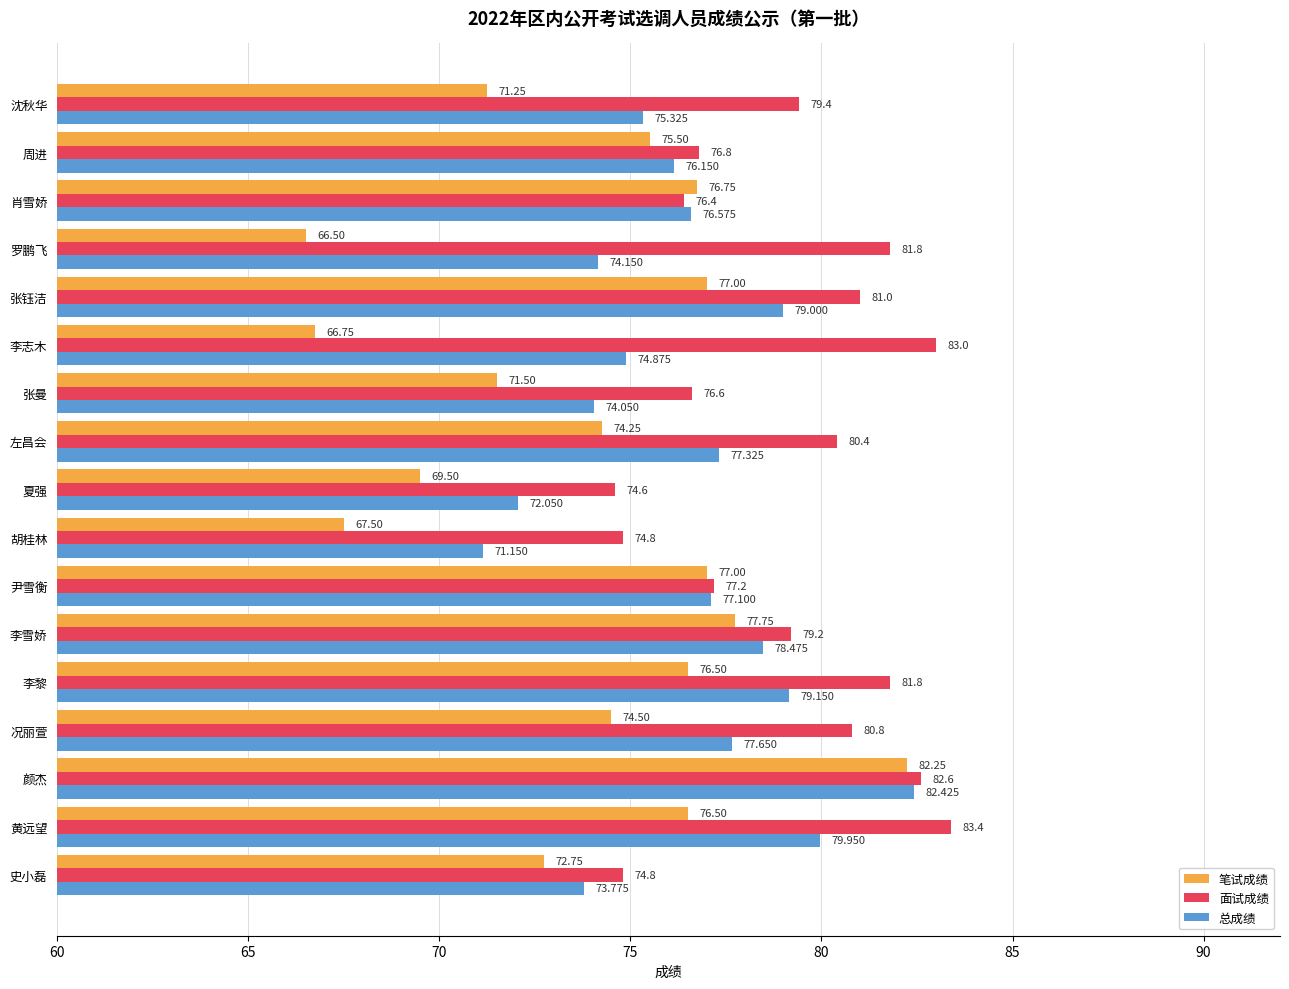

How many data points in 面试成绩 are less than 79?

7